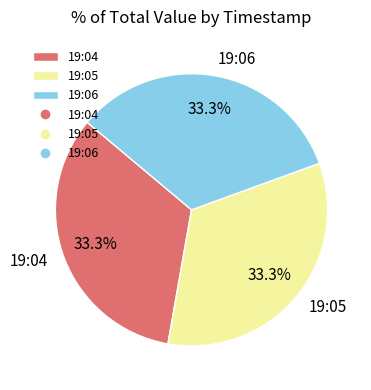

How many segments does this pie chart have?

3